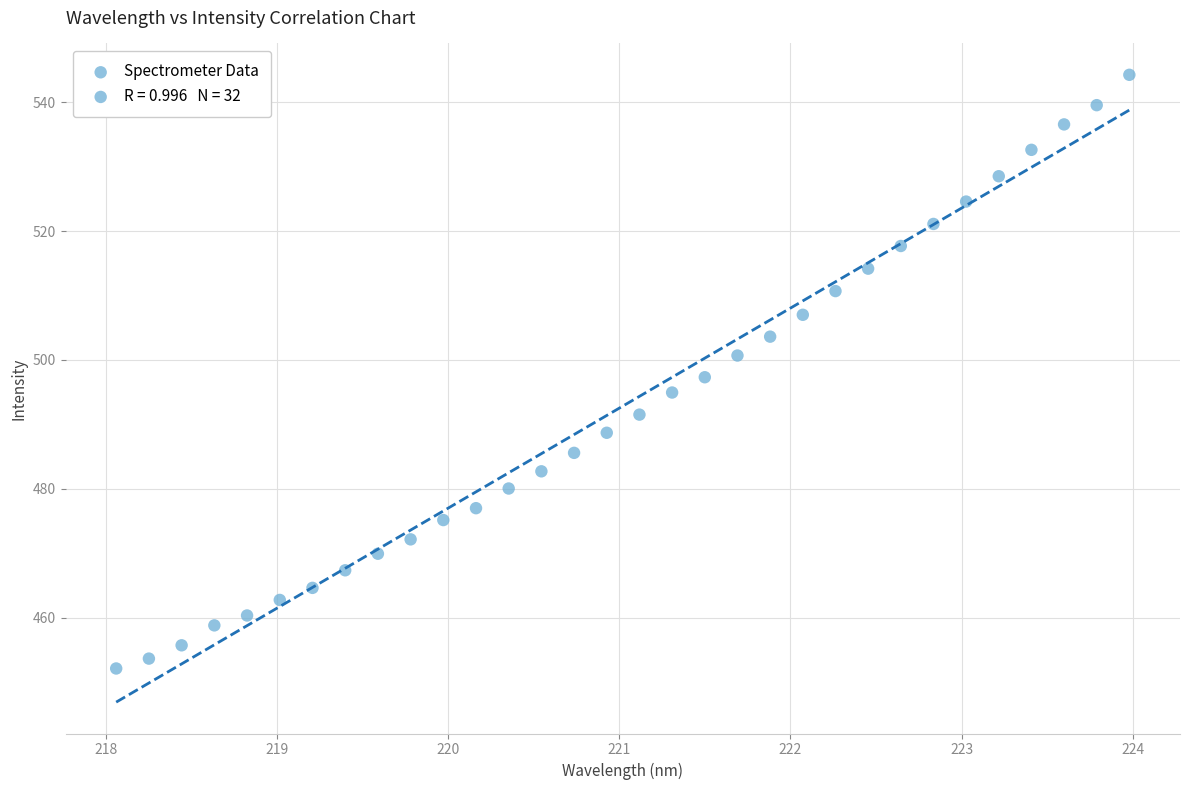

What is the range of Y values (max minus min)?

92.1